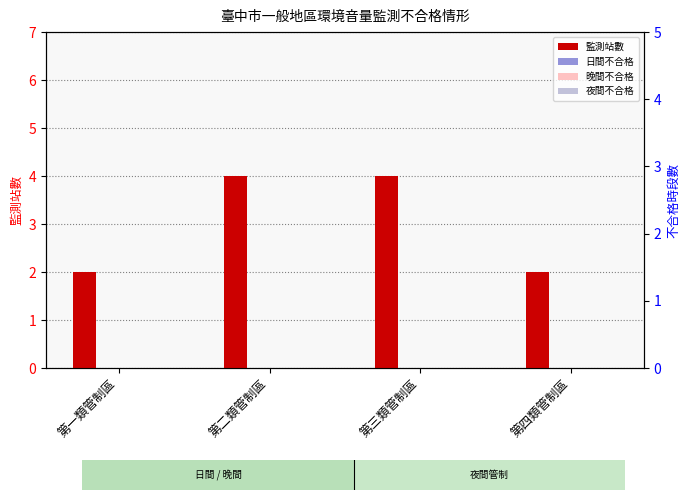

How many distinct data groups are displayed?

4